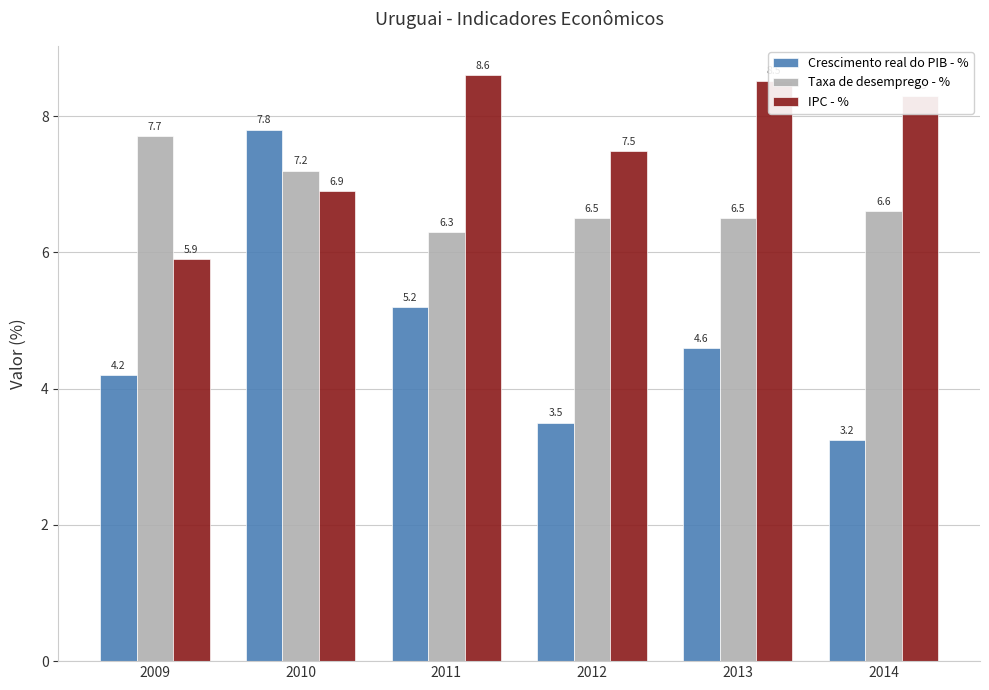

True or false: IPC - % has a value of 3.3 at 2009.

False